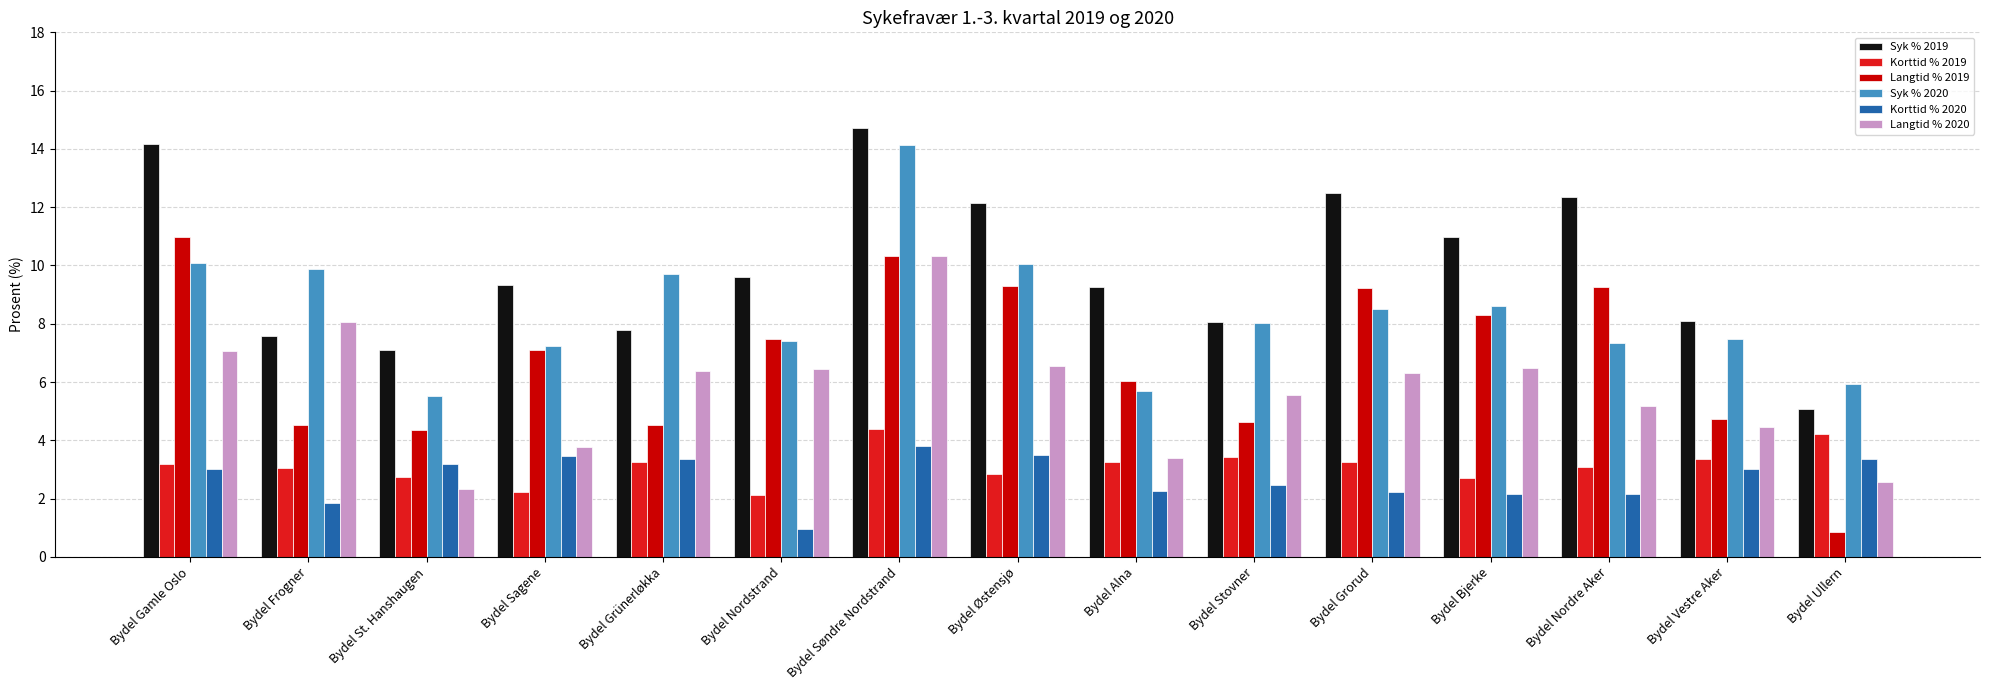

What is the difference between the highest and lowest values at Bydel Sagene?

7.1